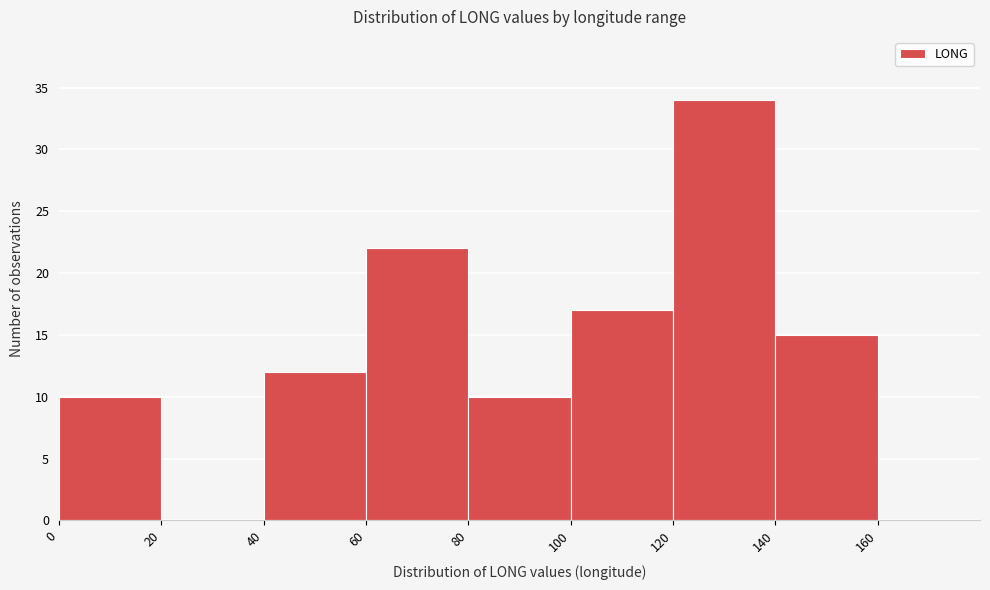

Reading left to right, list every bar in this chart as the range it spans on the x-axis followed by its height. The values are not printed on the chart, so give them approximately, as read against the axis.

0 to 20: 10
20 to 40: 0
40 to 60: 12
60 to 80: 22
80 to 100: 10
100 to 120: 17
120 to 140: 34
140 to 160: 15
160 to 180: 0